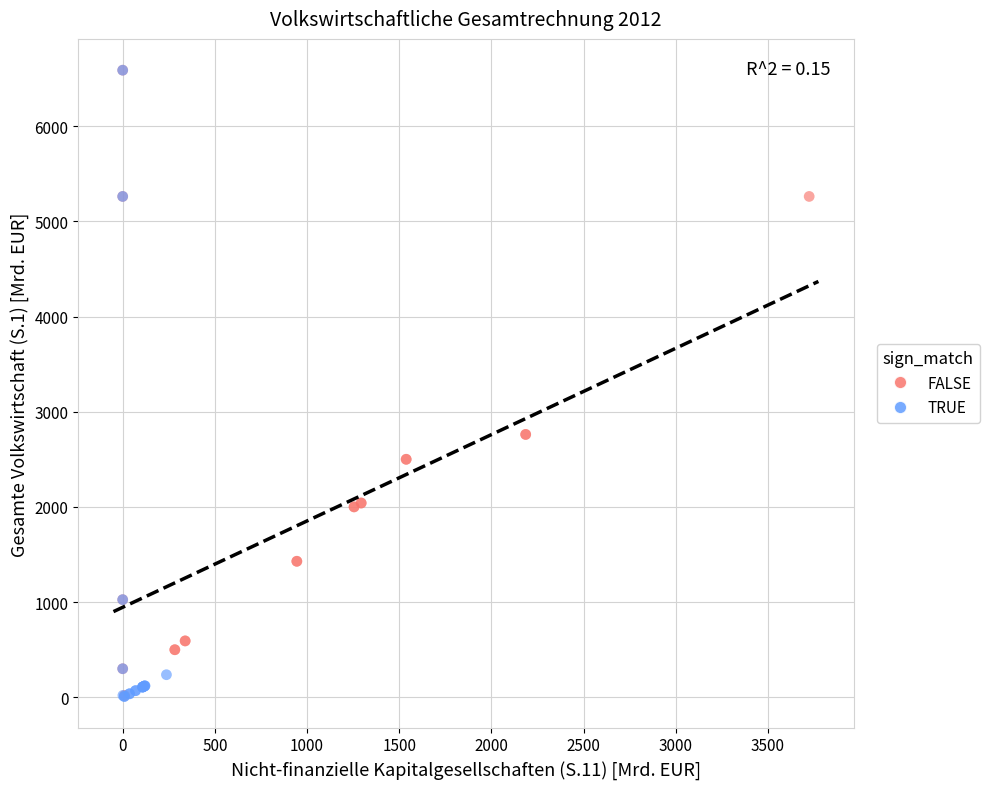

What are all the series names shown in the legend?

FALSE, TRUE